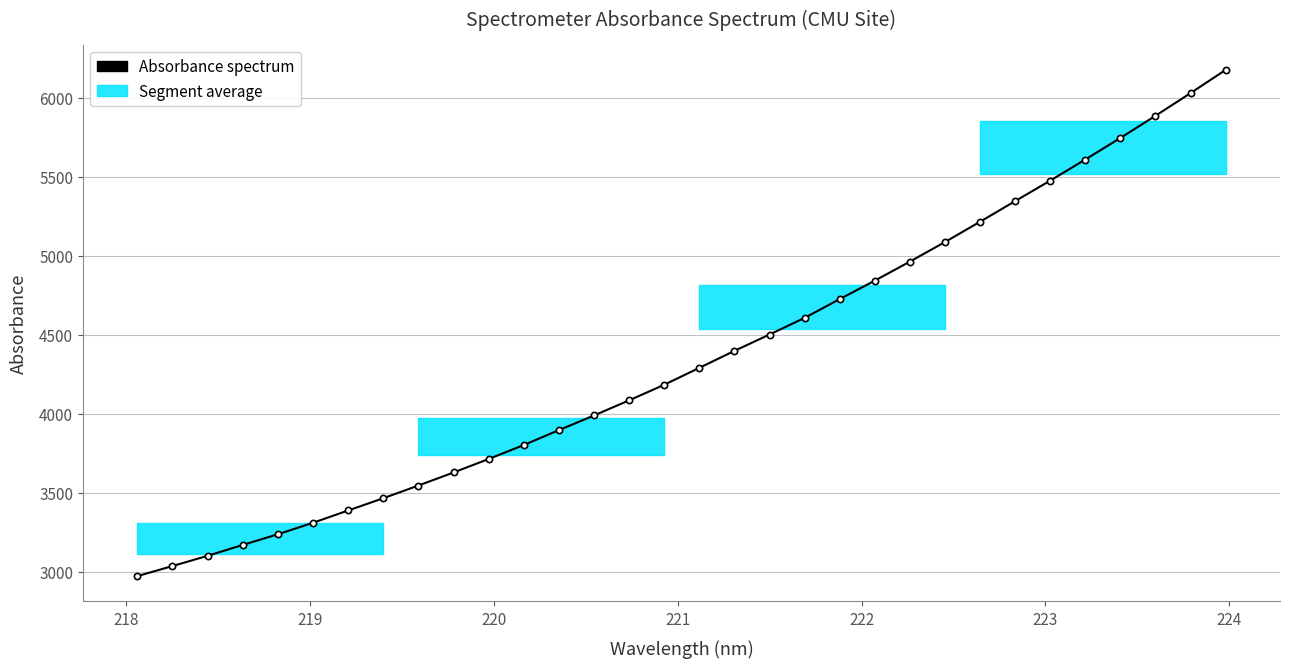

How many data points are above 4290?

16